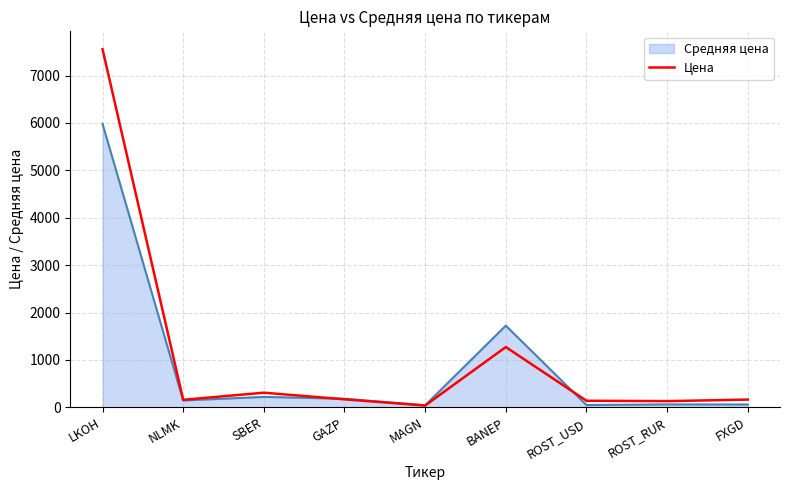

What is the spread (max minus min) of values at SBER?

88.5